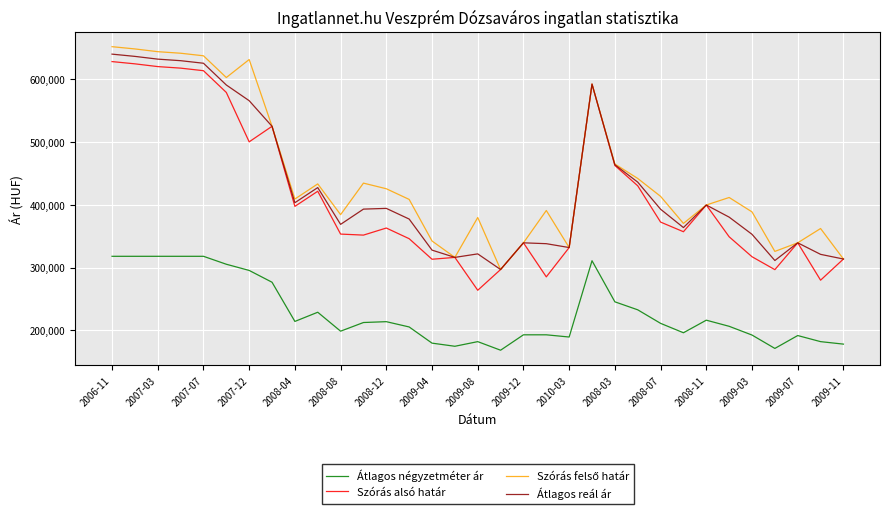

What is the maximum value for Szórás alsó határ?

627620